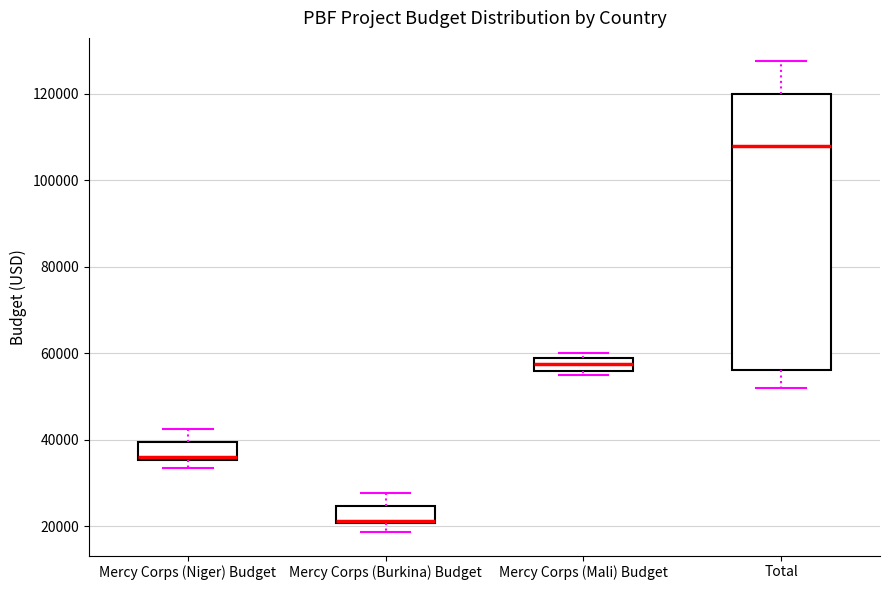

Reading left to right, read every box against the y-axis: the position of its median line, the range the box covers, and the ends of its whiskers. The values are not printed on the chart, so give them approximately, as read against the axis.

Mercy Corps (Niger) Budget: median 36000, box 36000 to 40000, whiskers 34000 to 42000
Mercy Corps (Burkina) Budget: median 22000, box 20000 to 24000, whiskers 18000 to 28000
Mercy Corps (Mali) Budget: median 58000 (inside the box), box 56000 to 58000, whiskers 54000 to 60000
Total: median 108000, box 56000 to 120000, whiskers 52000 to 128000